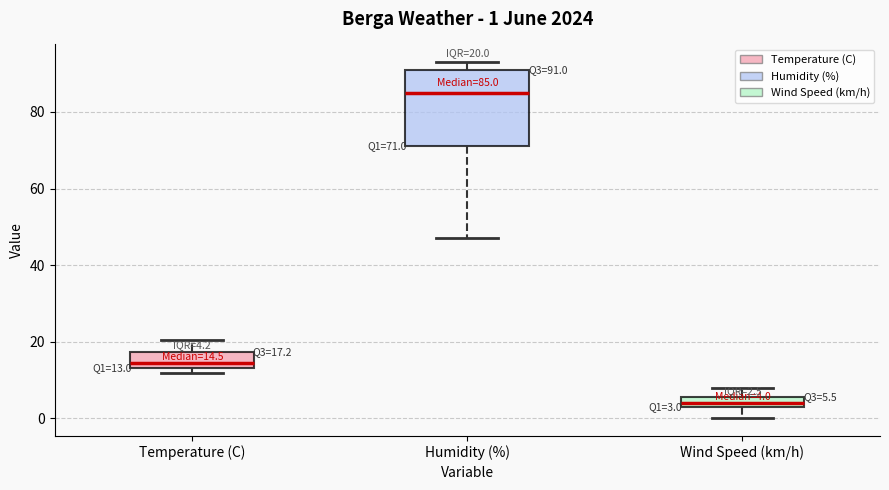

Which box has the highest median line?

Humidity (%)